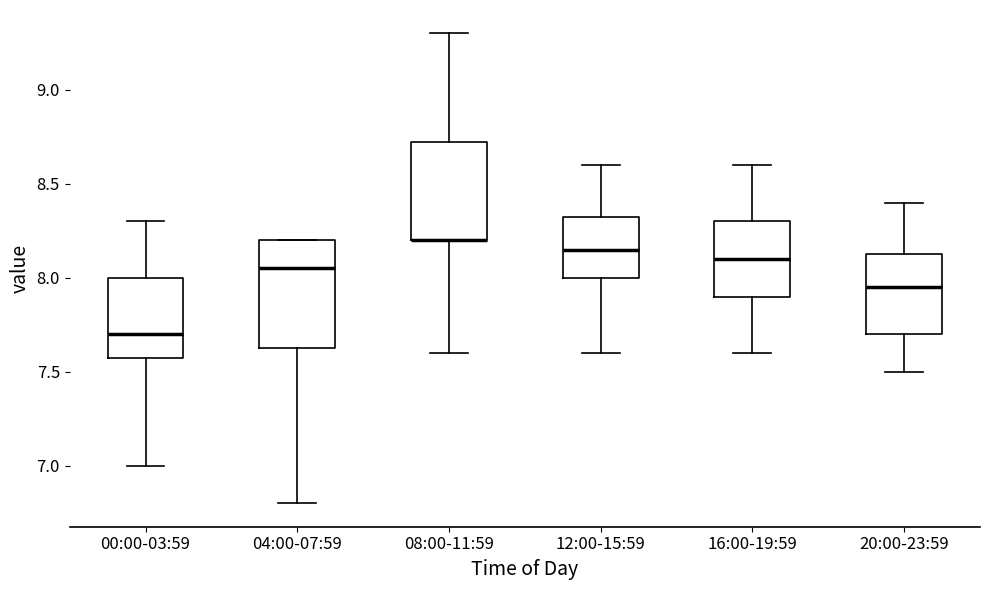

Reading left to right, transcribe this box plot: for each box, give where its median line is, the range the box spans, and where its two whiskers end, as read against the y-axis. The values are not printed on the chart, so give them approximately, as read against the axis.

00:00-03:59: median 7.70, box 7.60 to 8.00, whiskers 7.00 to 8.30
04:00-07:59: median 8.05, box 7.65 to 8.20, whiskers 6.80 to 8.20
08:00-11:59: median 8.20 (drawn on the box's lower edge), box 8.20 to 8.75, whiskers 7.60 to 9.30
12:00-15:59: median 8.15, box 8.00 to 8.35, whiskers 7.60 to 8.60
16:00-19:59: median 8.10, box 7.90 to 8.30, whiskers 7.60 to 8.60
20:00-23:59: median 7.95, box 7.70 to 8.15, whiskers 7.50 to 8.40